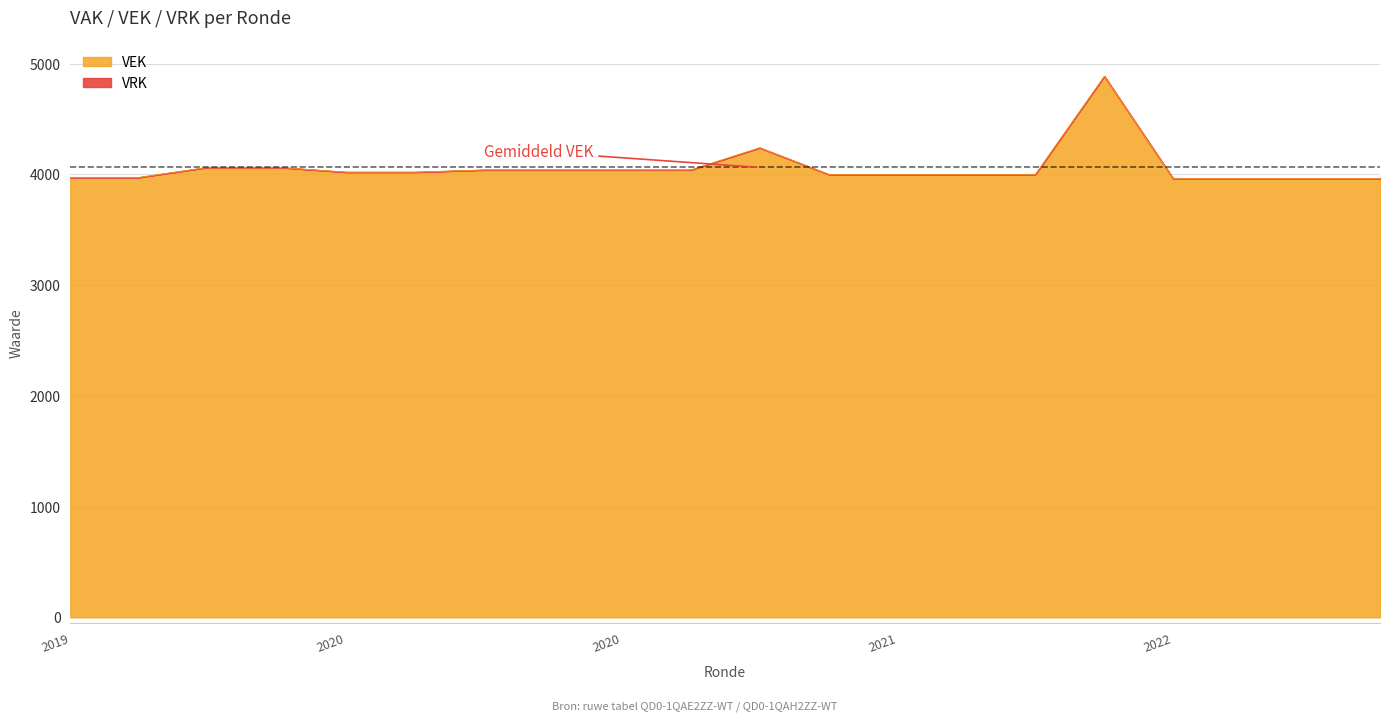

How many lines are shown in the chart?

1